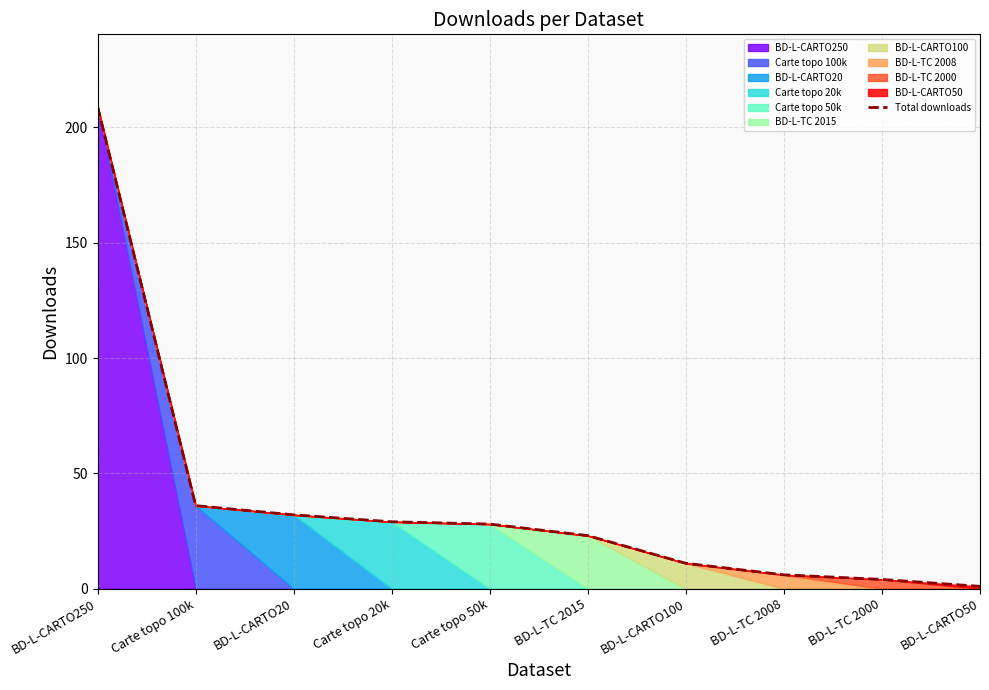

How many values exceed 28?

4